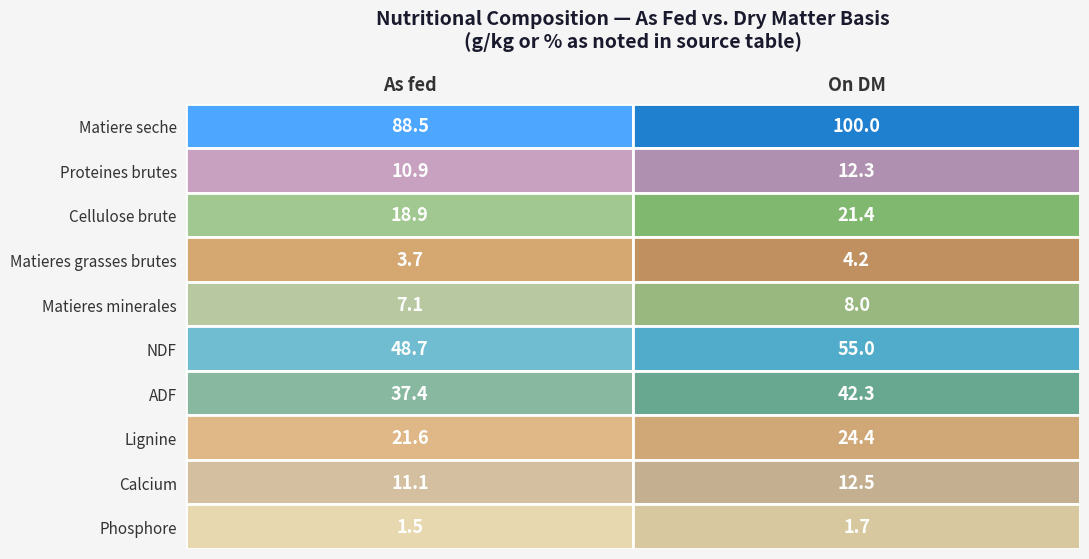

What is the difference between the ADF values at 0 and 1?

4.9